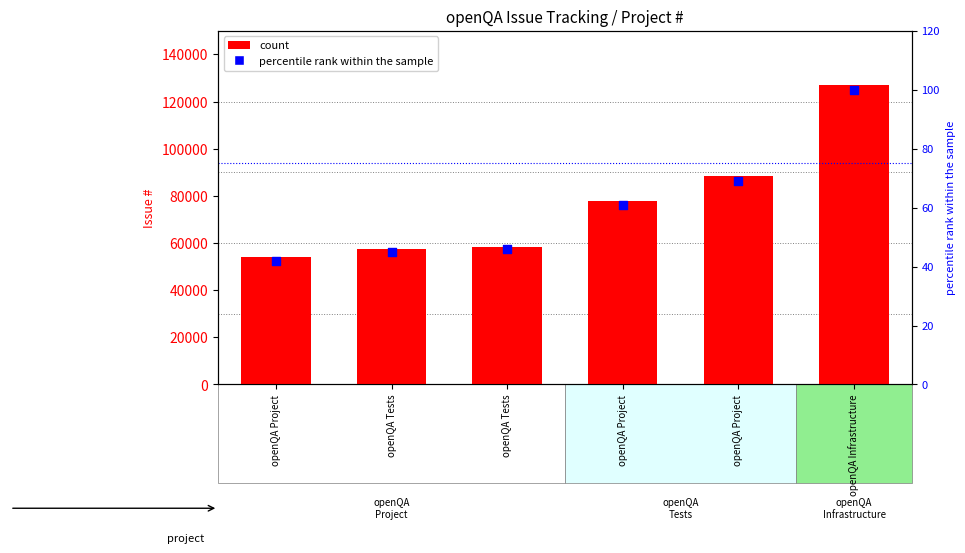

At which category is the sum across all series the highest?

openQA Infrastructure